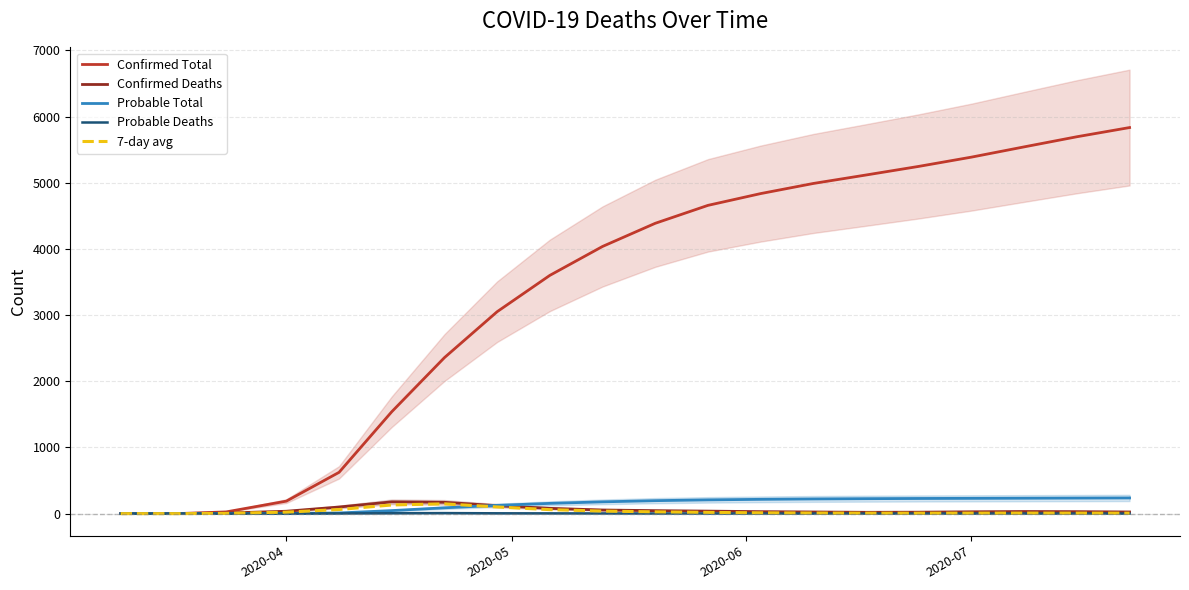

Reading left to right, what are all the values shown in this chart?

Confirmed Total: 0.0	2.0	26.0	189.0	624.0	1540.0	2358.0	3052.0	3601.0	4038.0	4388.0	4659.0	4837.0	4990.0	5118.0	5248.0	5388.0	5543.0	5696.0	5835.0
Confirmed Deaths: 0.0	2.0	9.0	36.0	100.0	178.0	171.0	120.0	80.0	55.0	45.0	38.0	30.0	25.0	20.0	22.0	28.0	32.0	30.0	25.0
Probable Total: 0.0	0.0	1.0	2.0	10.0	46.0	88.0	125.0	155.0	178.0	196.0	208.0	216.0	222.0	226.0	229.0	231.0	233.0	235.0	237.0
Probable Deaths: 0.0	0.0	0.0	0.0	3.0	6.0	8.0	5.0	4.0	3.0	2.0	2.0	1.0	1.0	1.0	1.0	1.0	1.0	1.0	1.0
7-day avg: 0.0	0.0	3.7	22.3	62.1	130.9	148.1	100.6	60.3	38.4	27.1	18.9	12.4	9.1	7.2	6.8	7.5	8.2	7.9	7.1